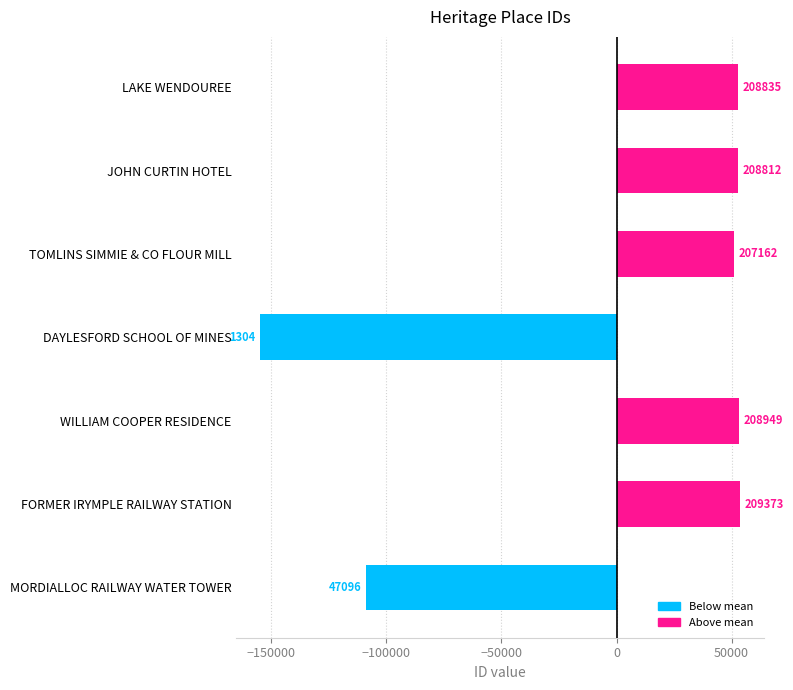

Are the bars horizontal?

Yes